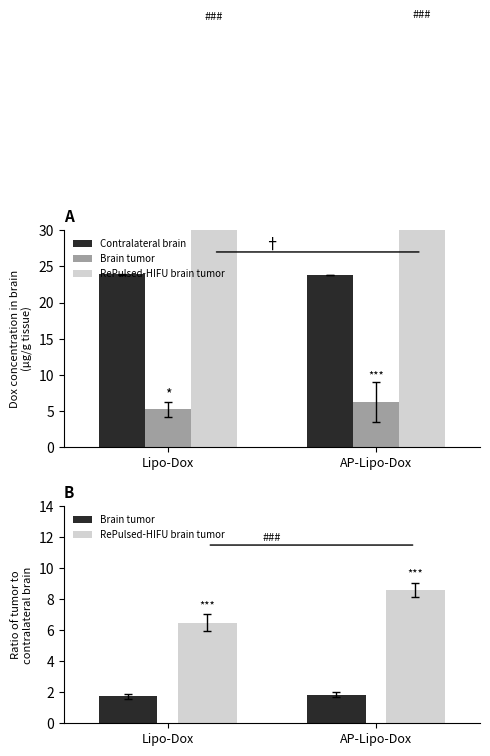

What is the label of the 2nd bar from the left?

AP-Lipo-Dox